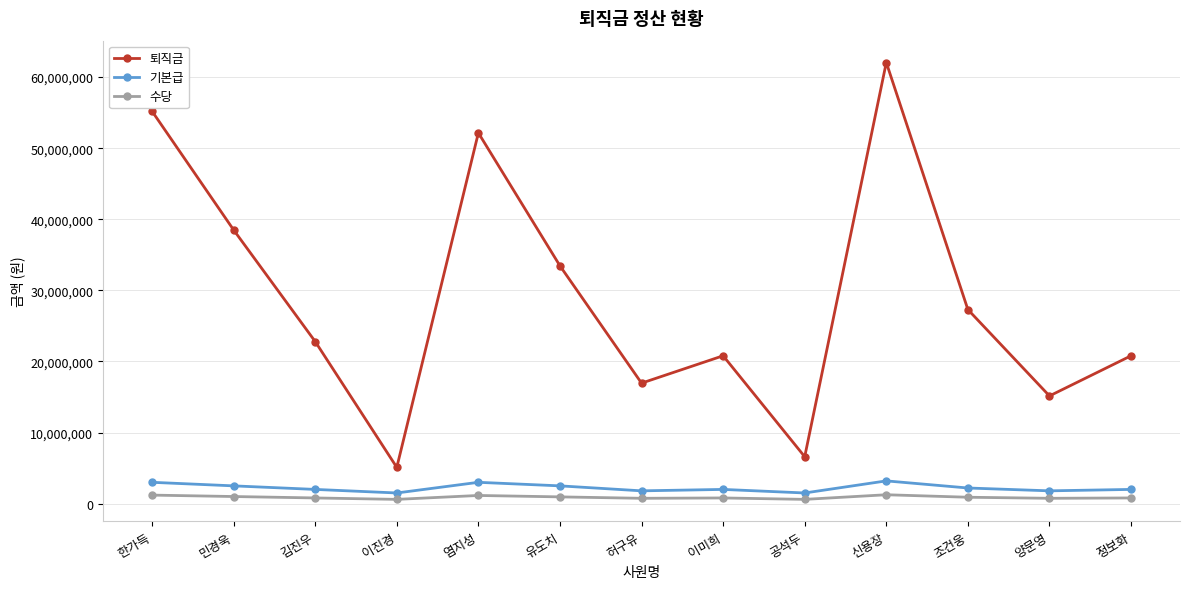

List the series in order of their peak value, highest first.

퇴직금, 기본급, 수당